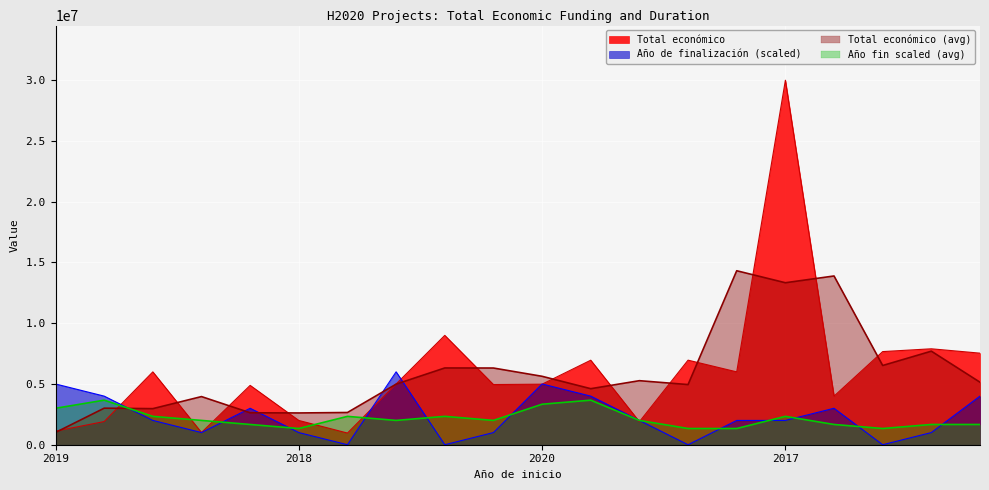

Reading left to right, what are all the values shown in this chart?

Total económico: 1117800	1906961	5996591	1005113	4884493	1997191	960603	4999563	8999757	4953160	4983169	6955758	1895856	6960293	5996175	29999528	3999890	7665218	7895657	7536303
Año de finalización: 5000000	4000000	2000000	1000000	3000000	1000000	0	6000000	0	1000000	5000000	4000000	2000000	0	2000000	2000000	3000000	0	1000000	4000000